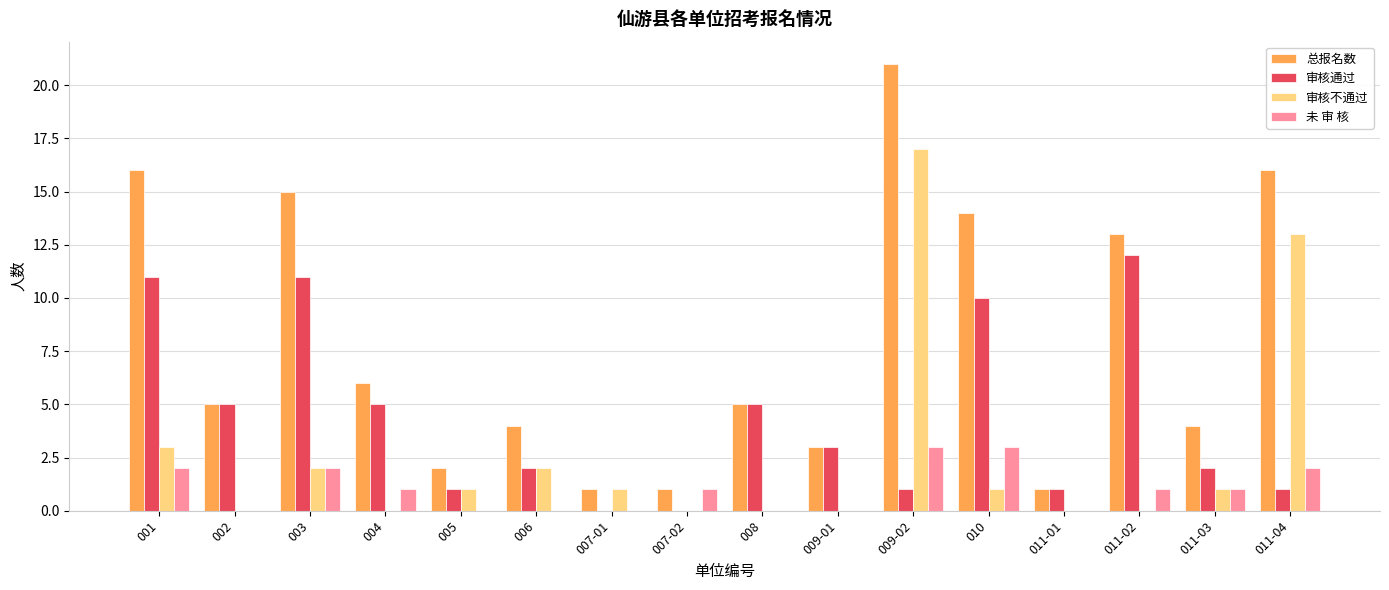

What is the maximum value for 审核通过?

12